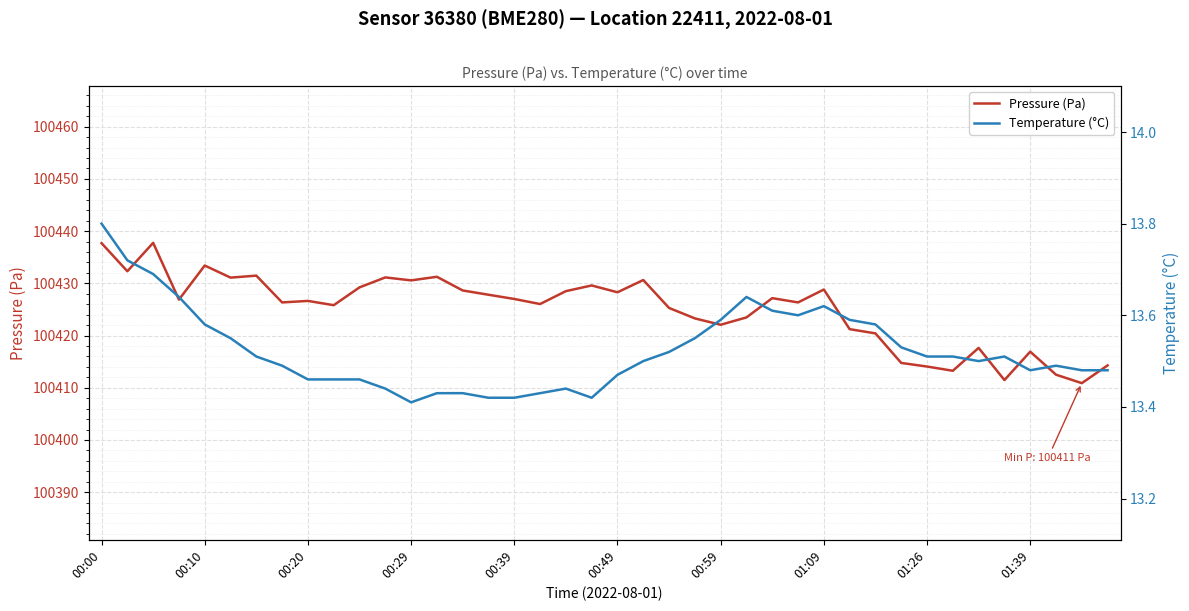

How many interior local peaks does the Pressure (Pa) series have?

12